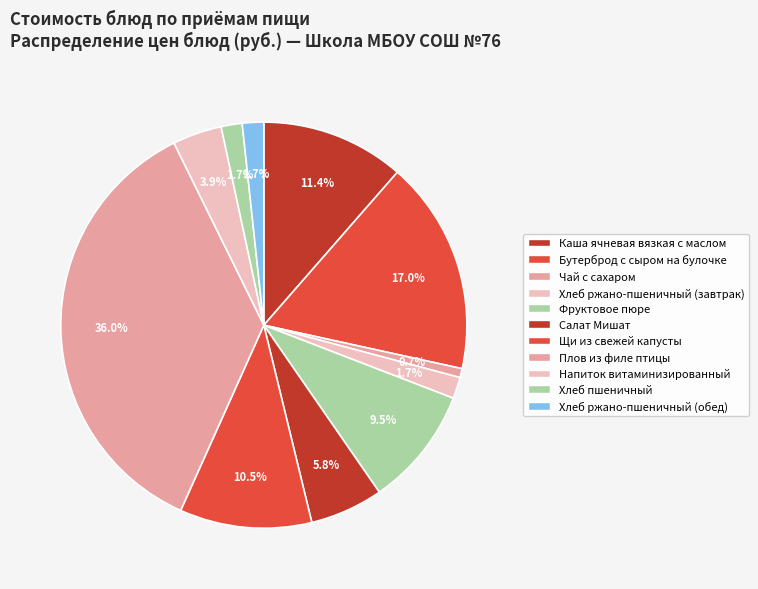

How many slices are in this pie chart?

11